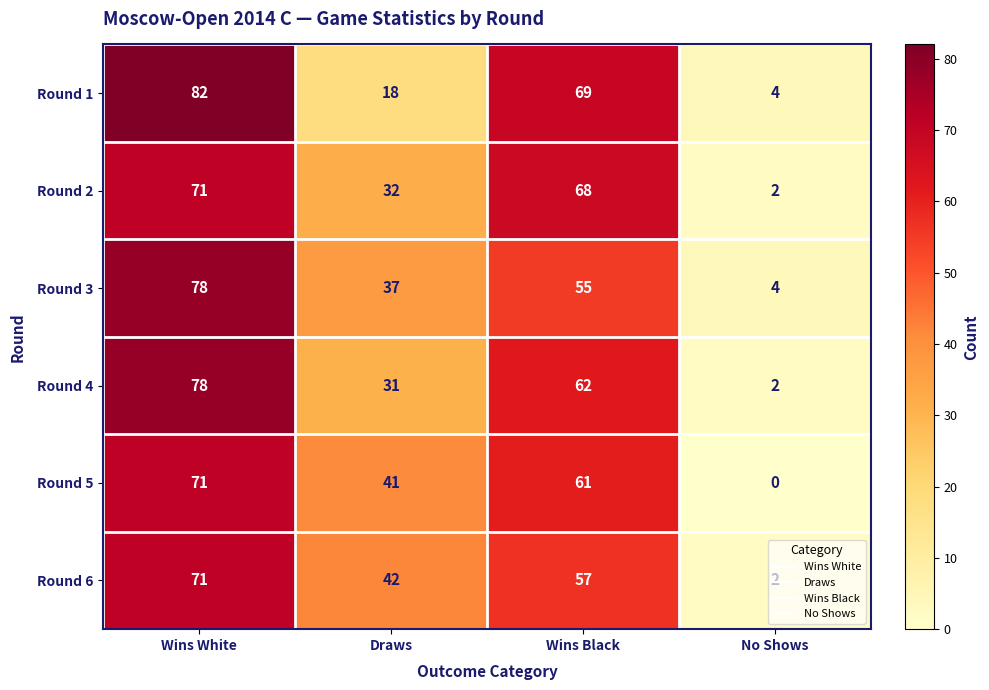

How many categories are shown in the chart?

4